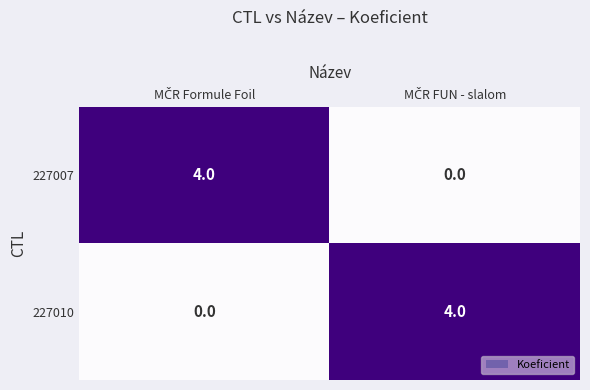

What is the sum of all 227007 values?

4